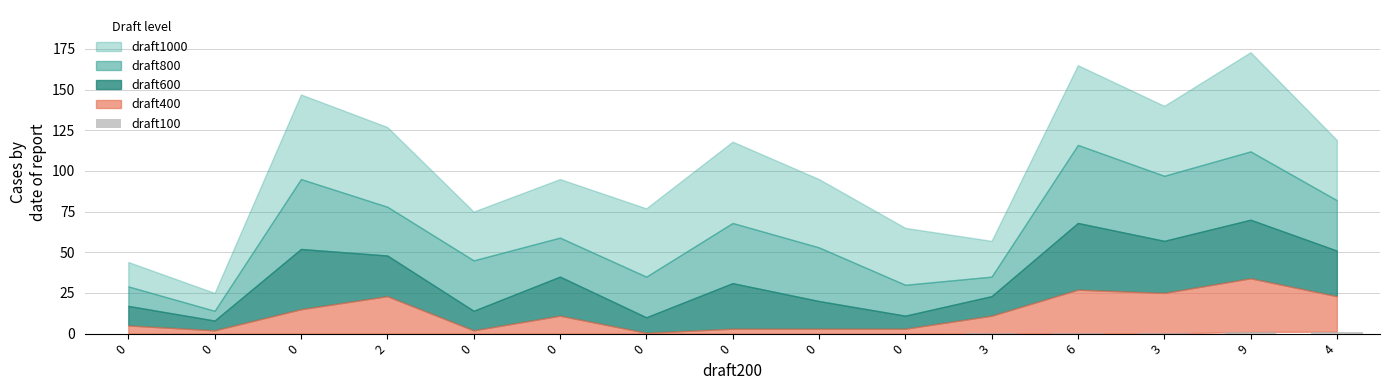

The chart shows a value of -0.7 at 0. True or false?

False